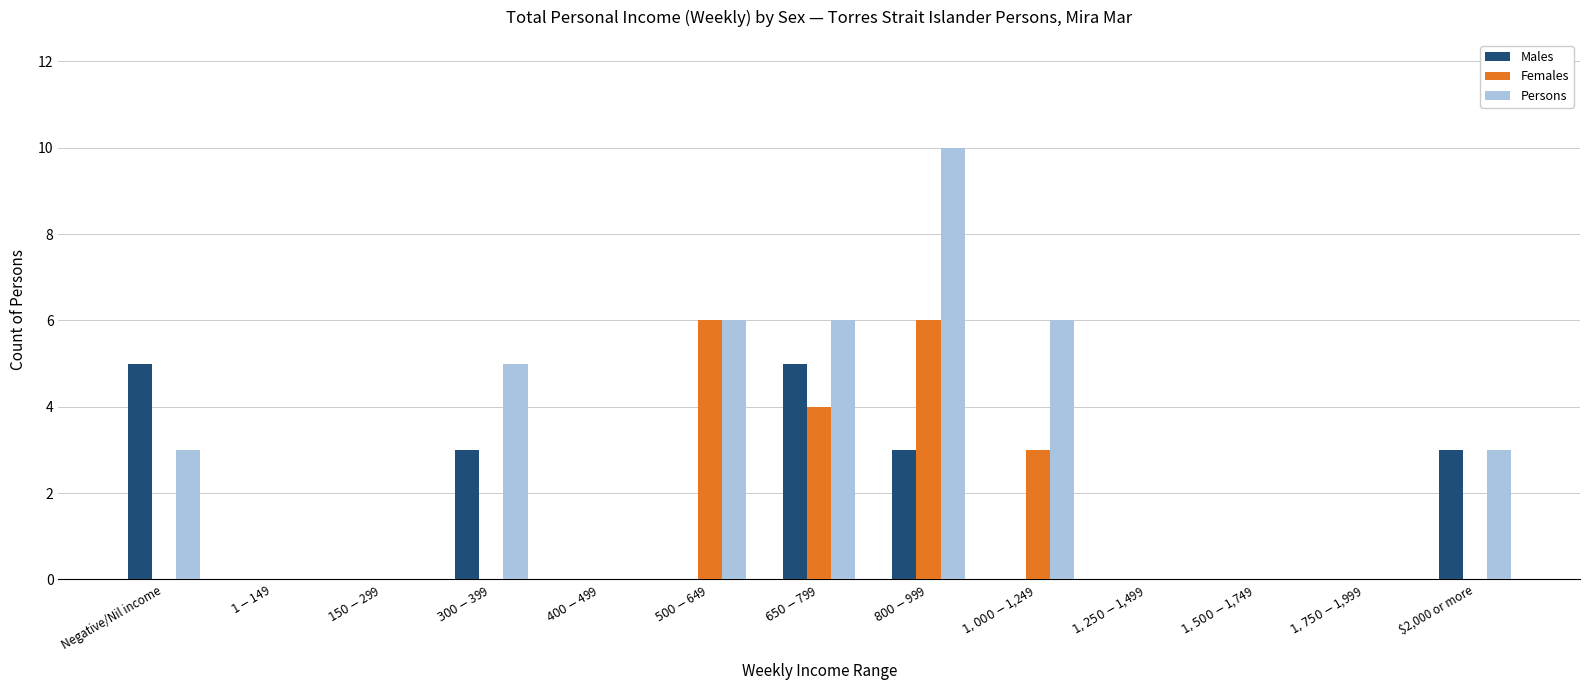

What is the highest value of the Males series?

5